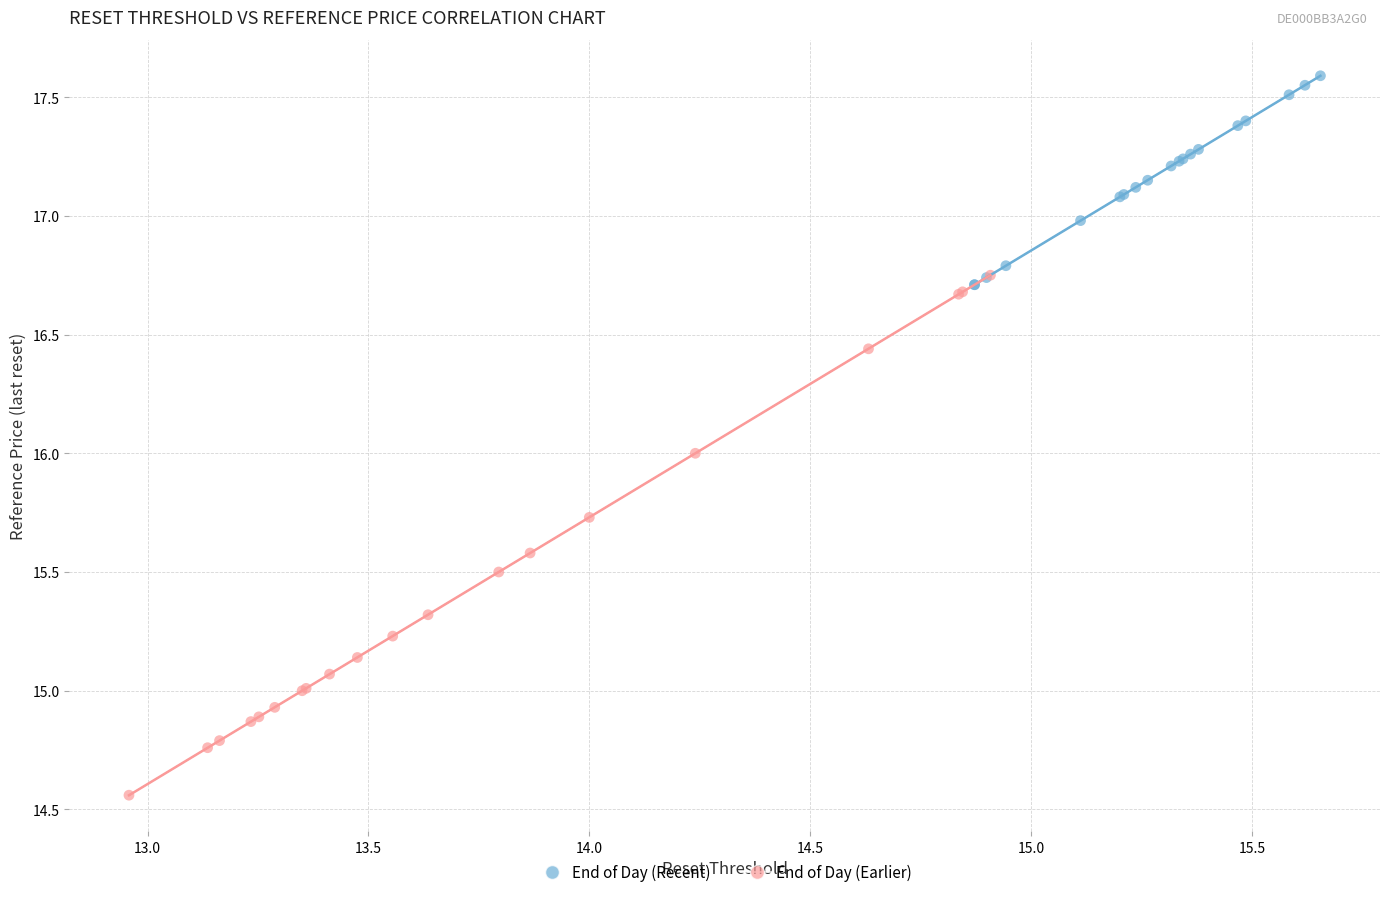

Which series has the widest spread of Y values?

End of Day (Earlier)